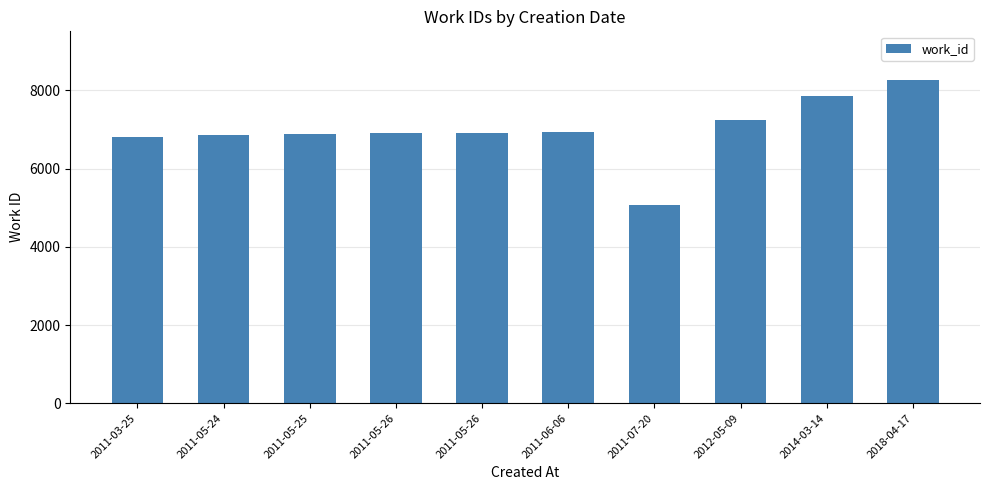

How many bars are there in total?

10